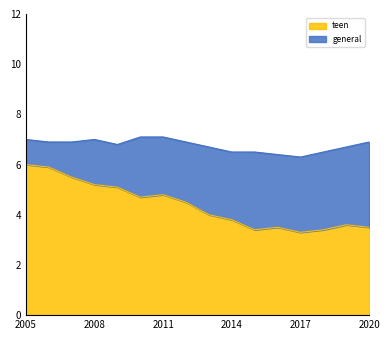

True or false: the data shows 4.8 at 2019.

False